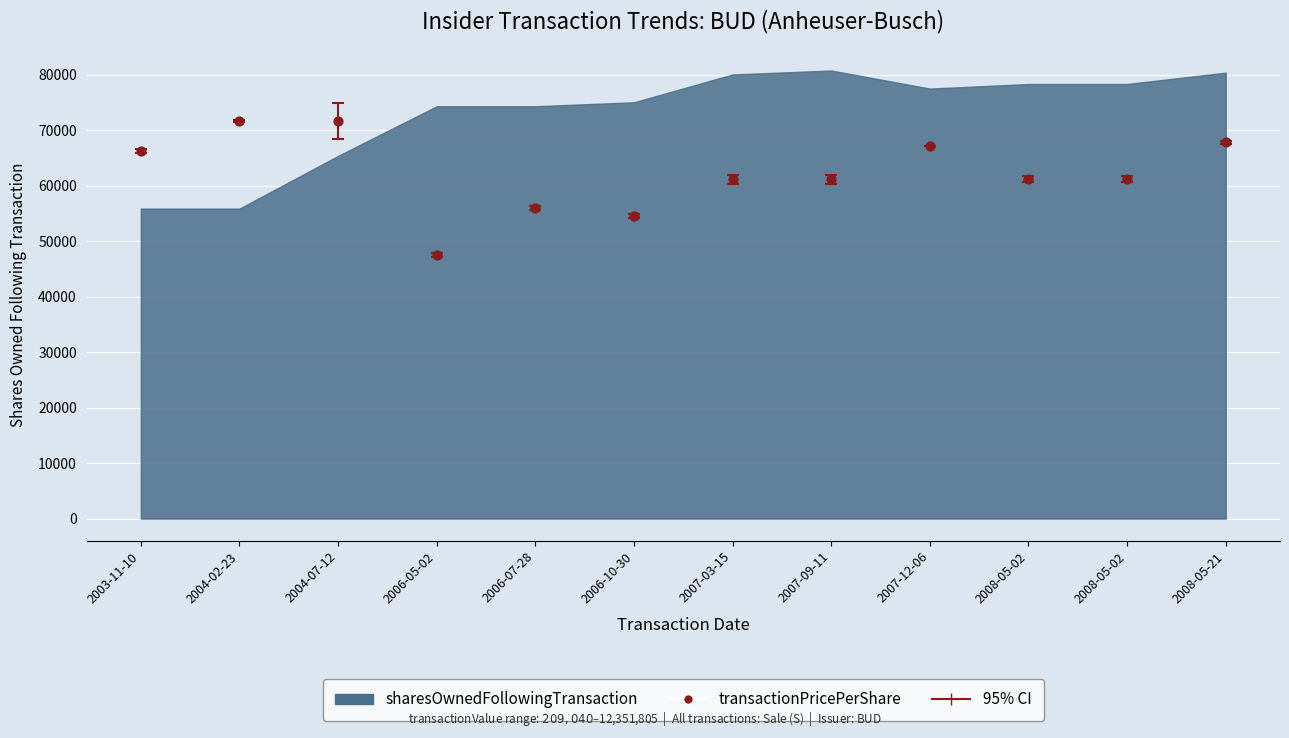

What is the range of Y values (max minus min)?

24240.9